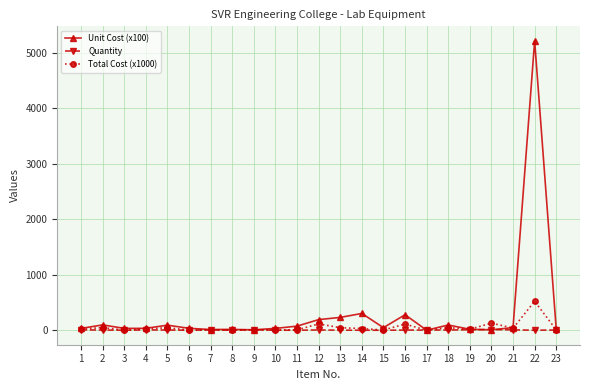

List the series in order of their peak value, lowest first.

Quantity, Total Cost (x1000), Unit Cost (x100)